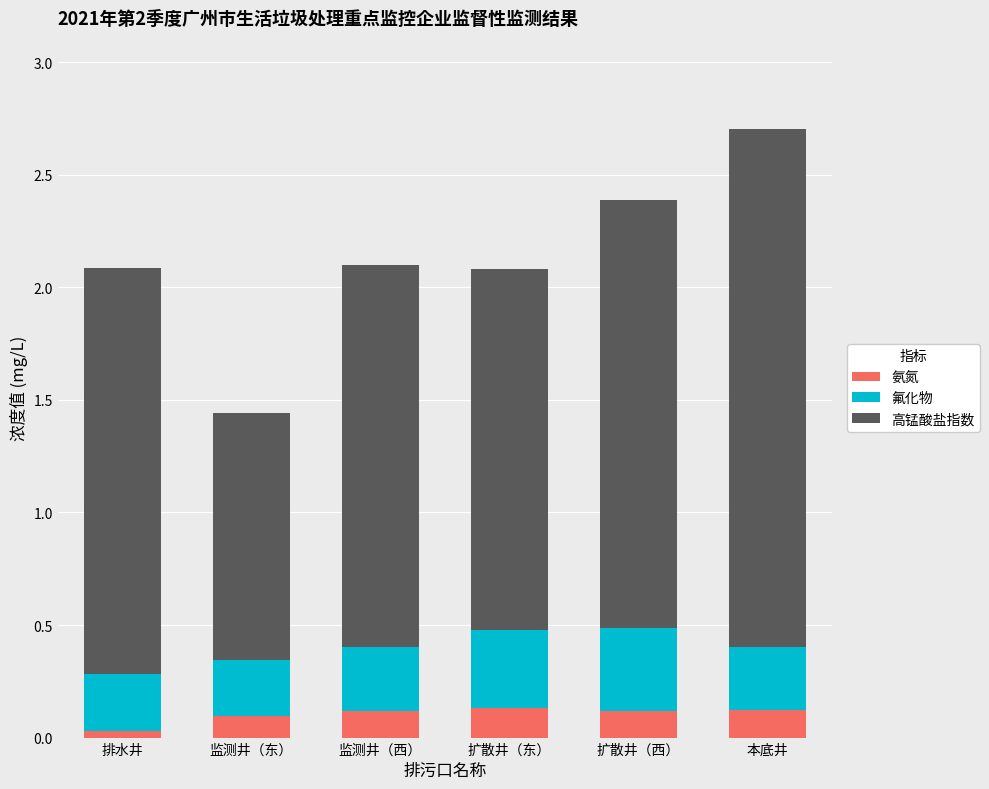

What is the sum of all 氨氮 values?

0.6